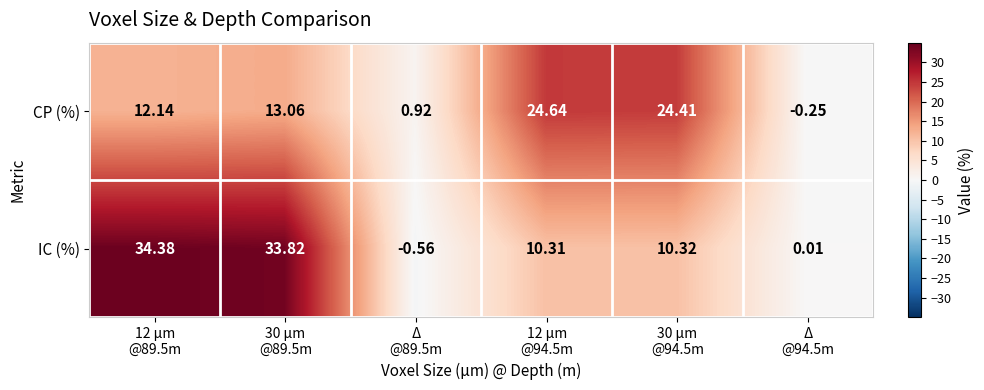

Rank the series by their average value, from lowest to highest.

CP (%), IC (%)